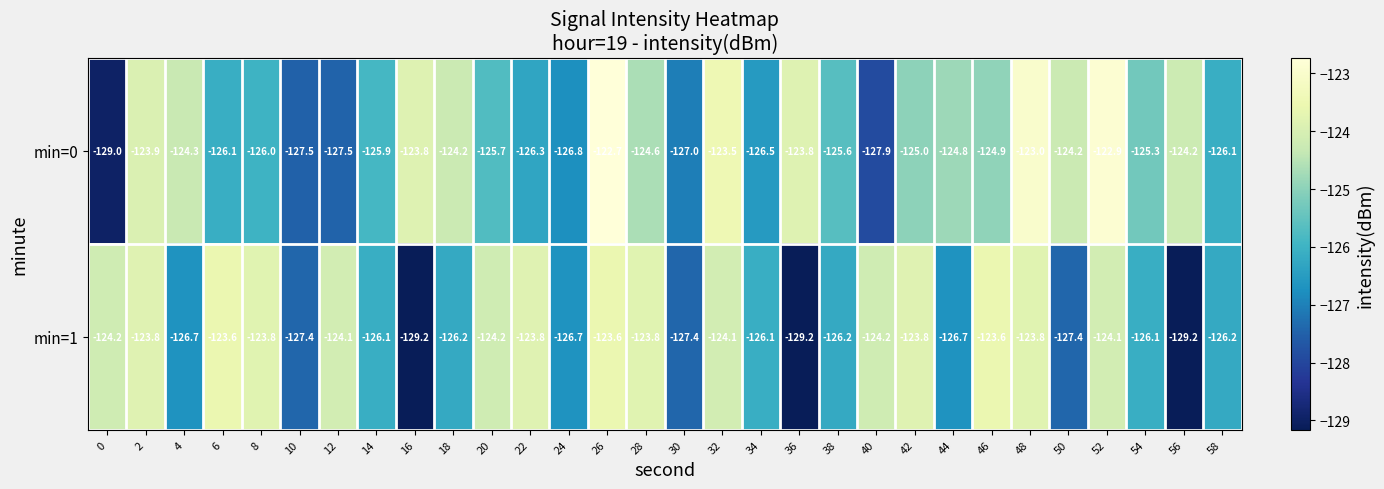

Rank the series by their maximum value, from highest to lowest.

min=0, min=1